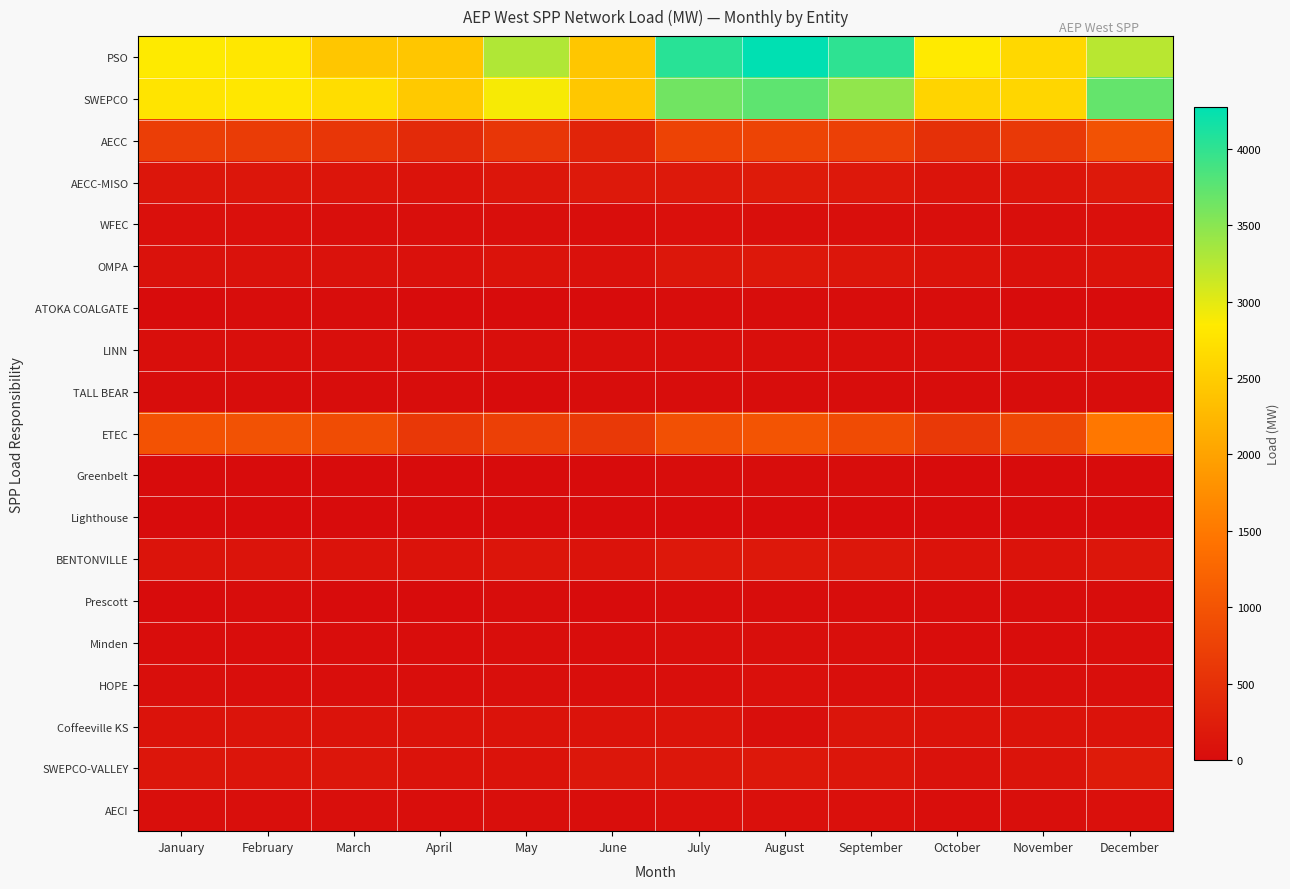

At how many categories does at least one series exceed 270?

12